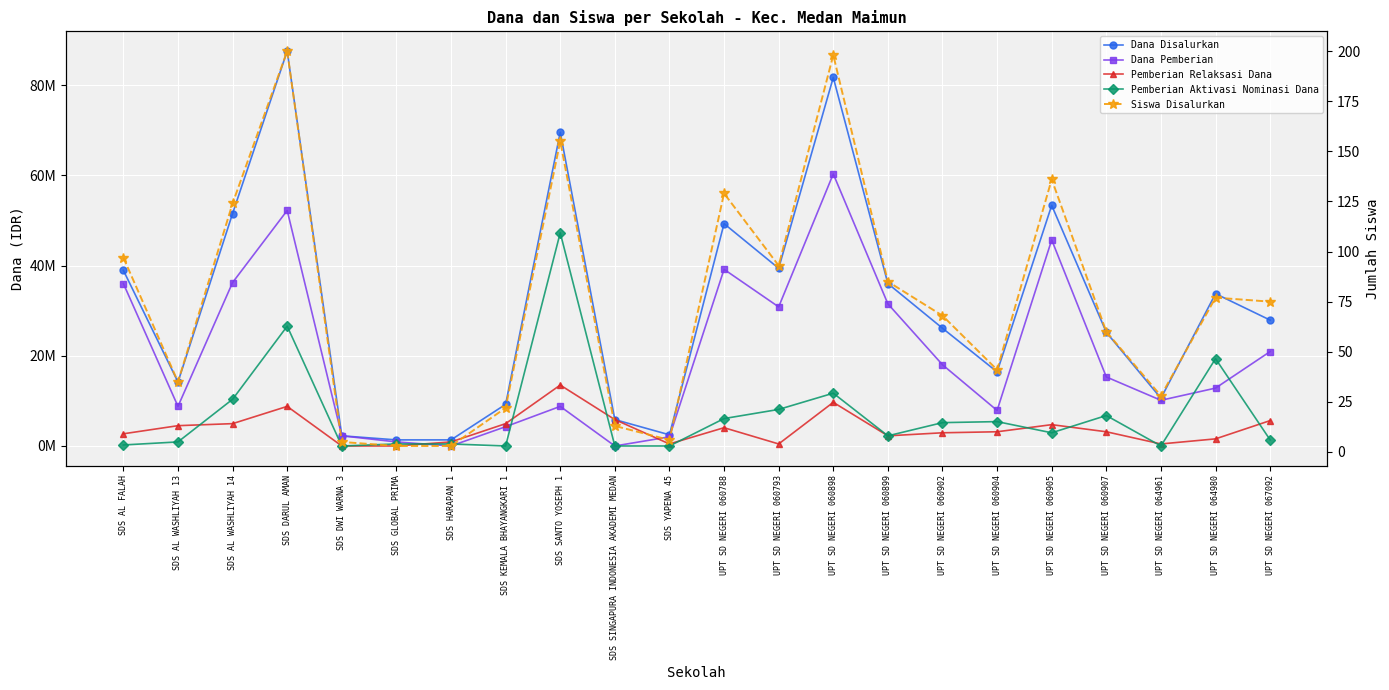

What is the value of the Pemberian Relaksasi Dana point at the 10th from the left?

5850000